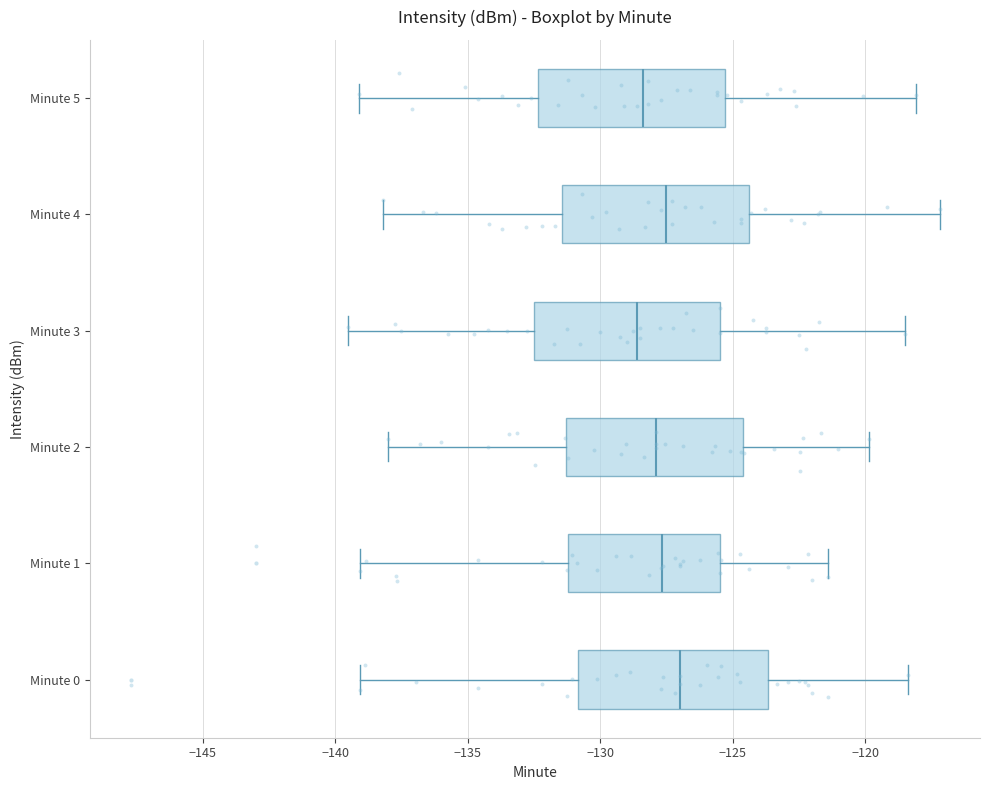

Where is the left edge of the box for Minute 1 on the x-axis? The values are not printed on the chart, so give them approximately, as read against the axis.

-131.0